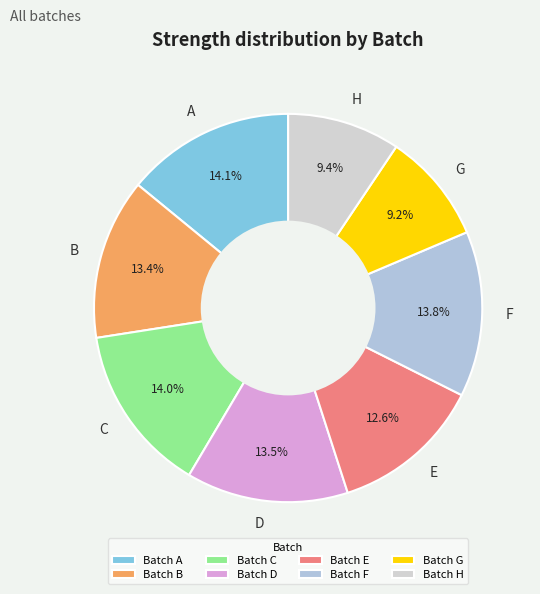

Is there any slice that represents more than half of the pie?

No